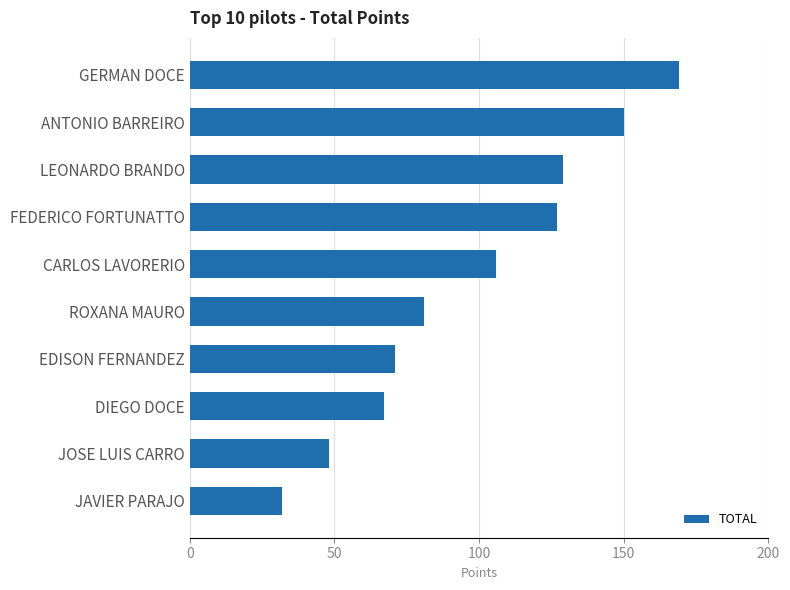

How many categories are shown in the chart?

10